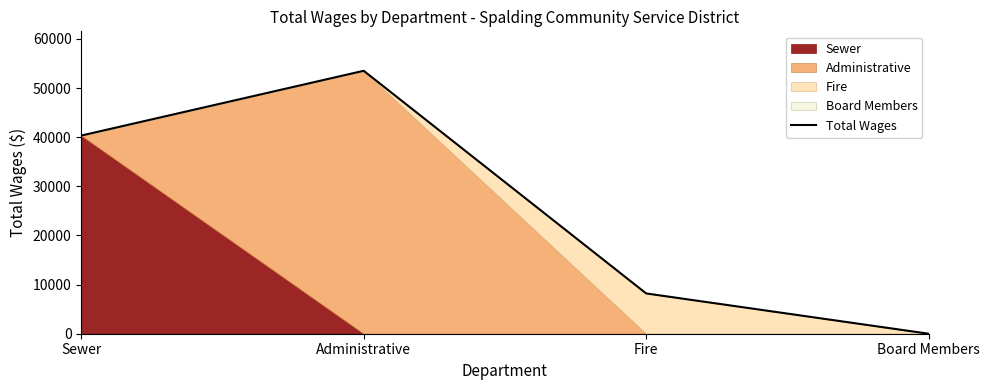

Is it true that the value at Administrative is 87935?

False